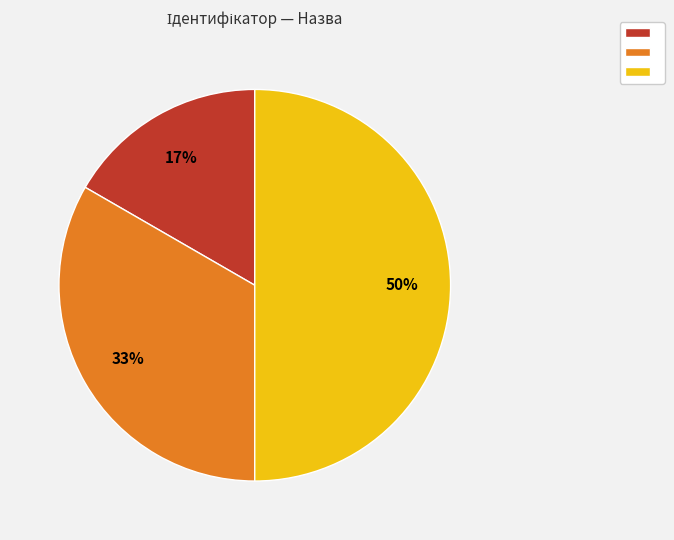

To the nearest percent, what is the average slice percentage?

33%